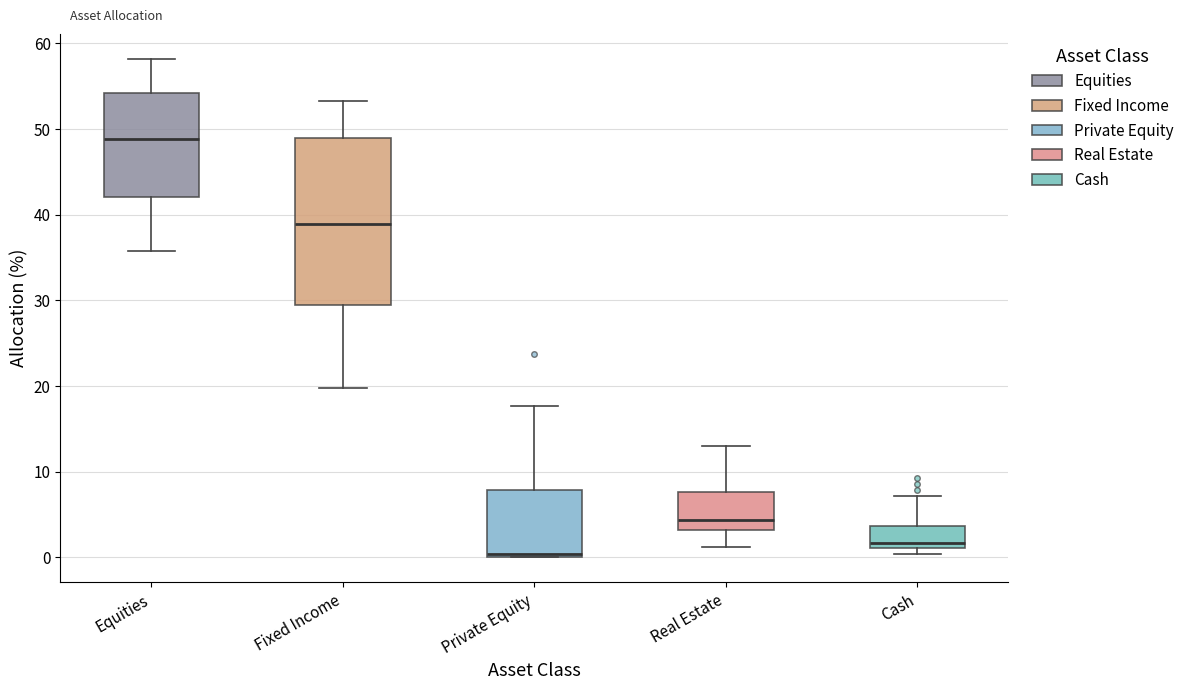

Which box is the tallest, from its lower edge to its upper edge?

Fixed Income